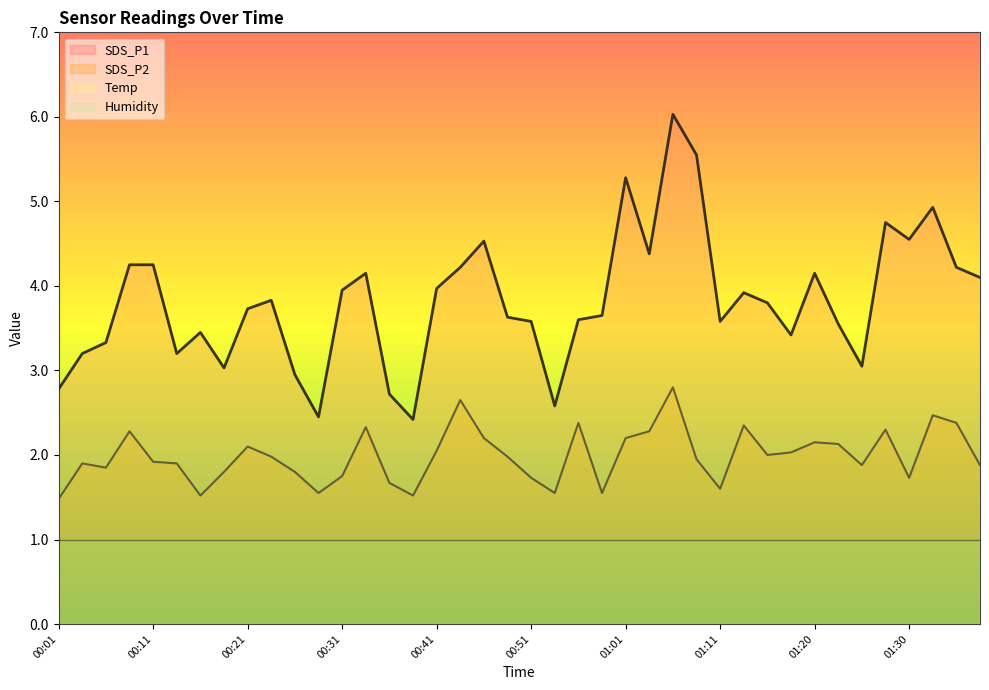

What value does the SDS_P2 series have at 00:44?

2.6